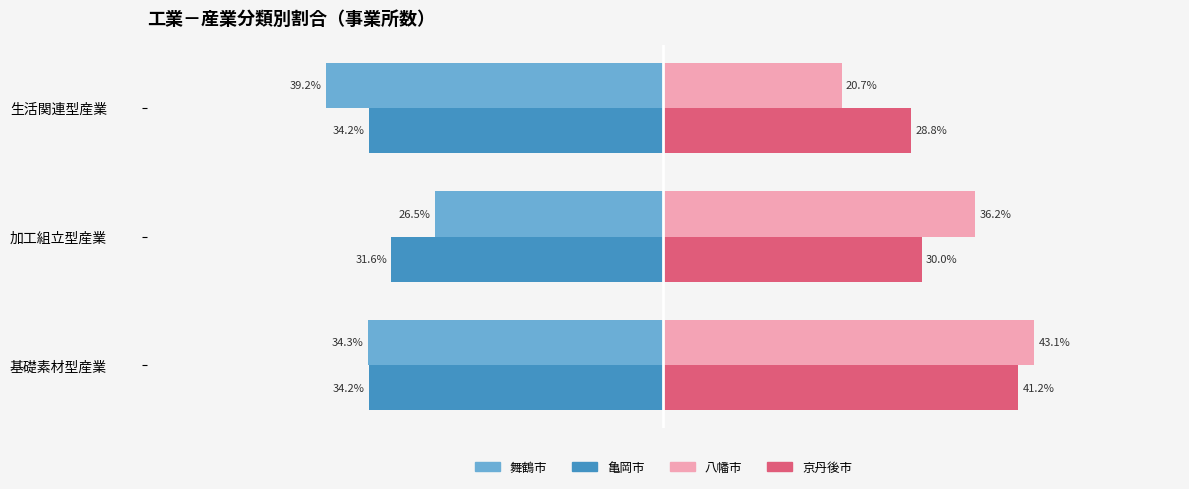

Which series has the largest range (max minus min)?

八幡市